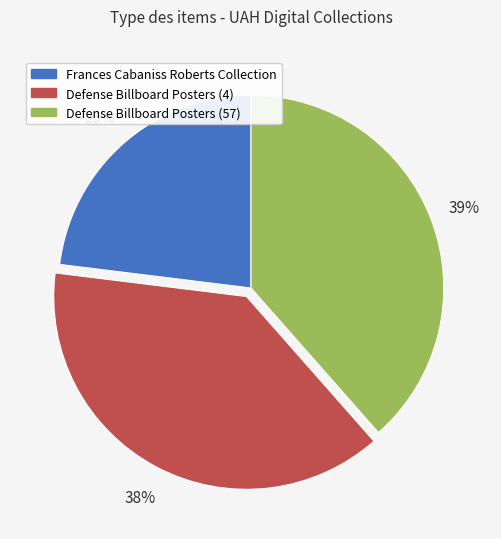

To the nearest percent, what percentage of the pie is Defense Billboard Posters (57)?

39%